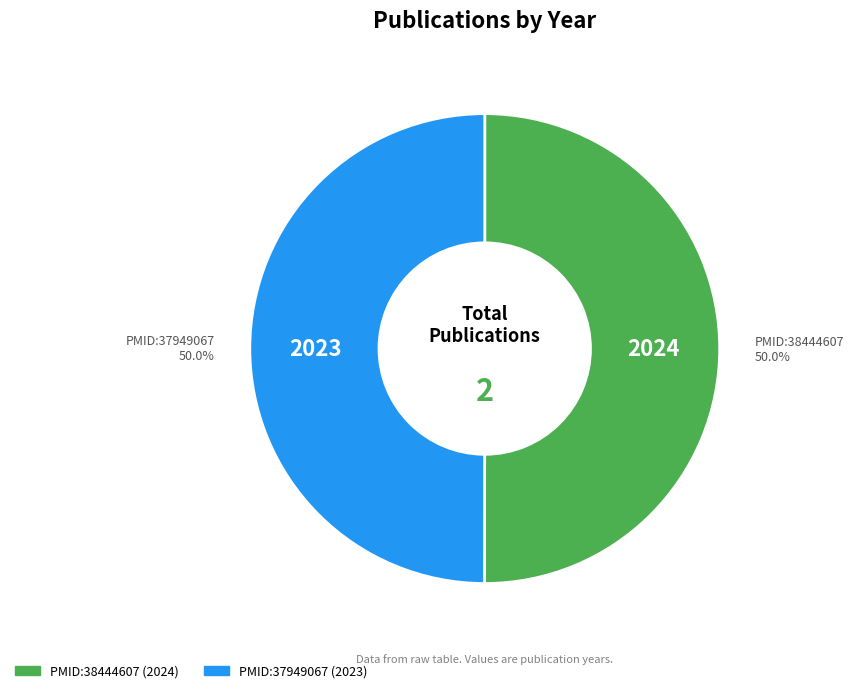

Combined, what portion of the pie is PMID:37949067 and PMID:38444607?

100.0%